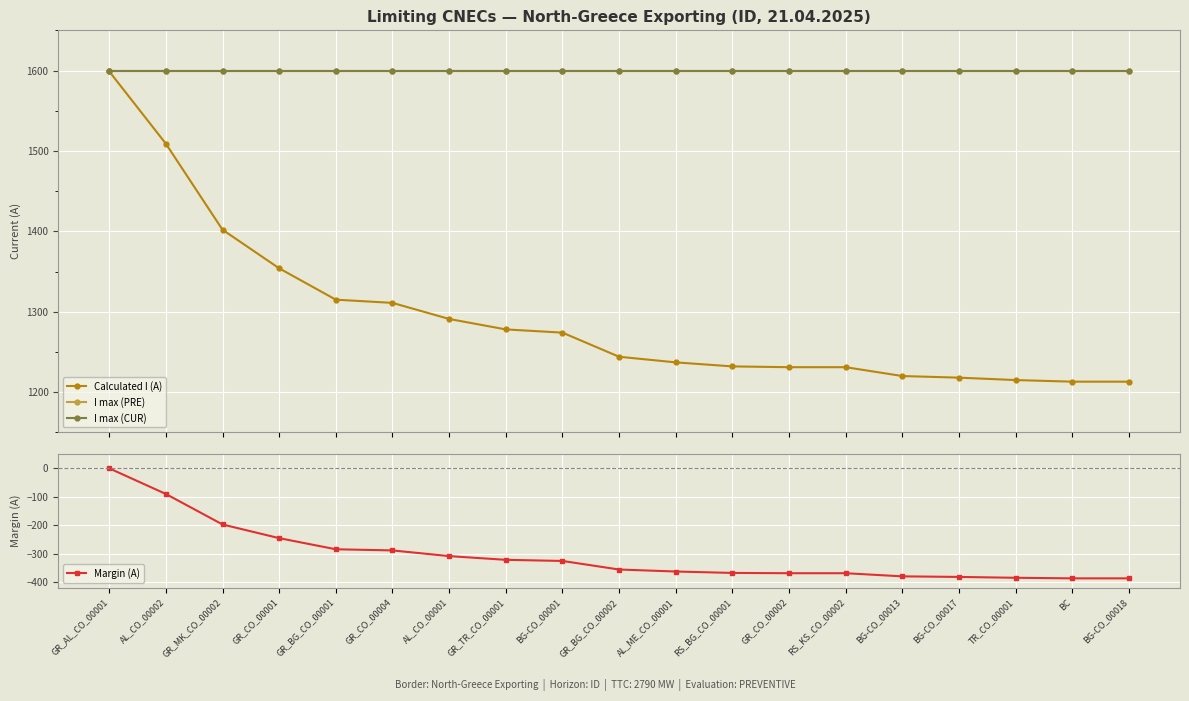

What is the average value of the I max (CUR) series?

1600